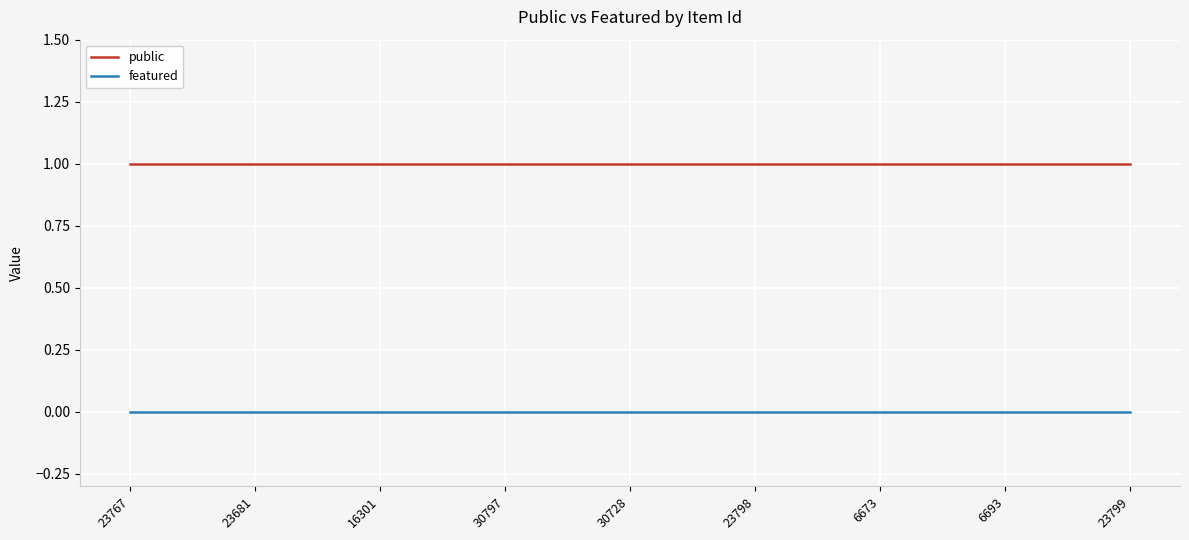

Reading left to right, extract all data points from this chart.

public: 1	1	1	1	1	1	1	1	1
featured: 0	0	0	0	0	0	0	0	0